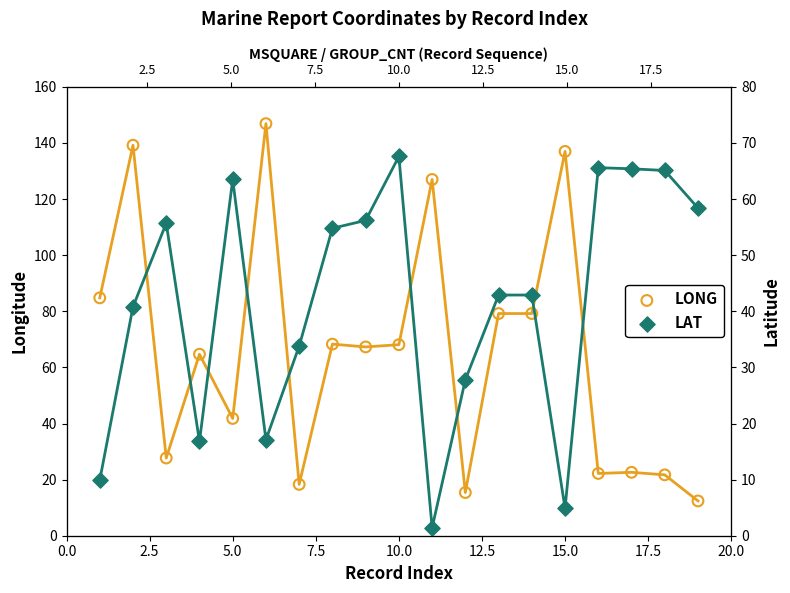

Which series has the largest Y range (max minus min)?

LONG